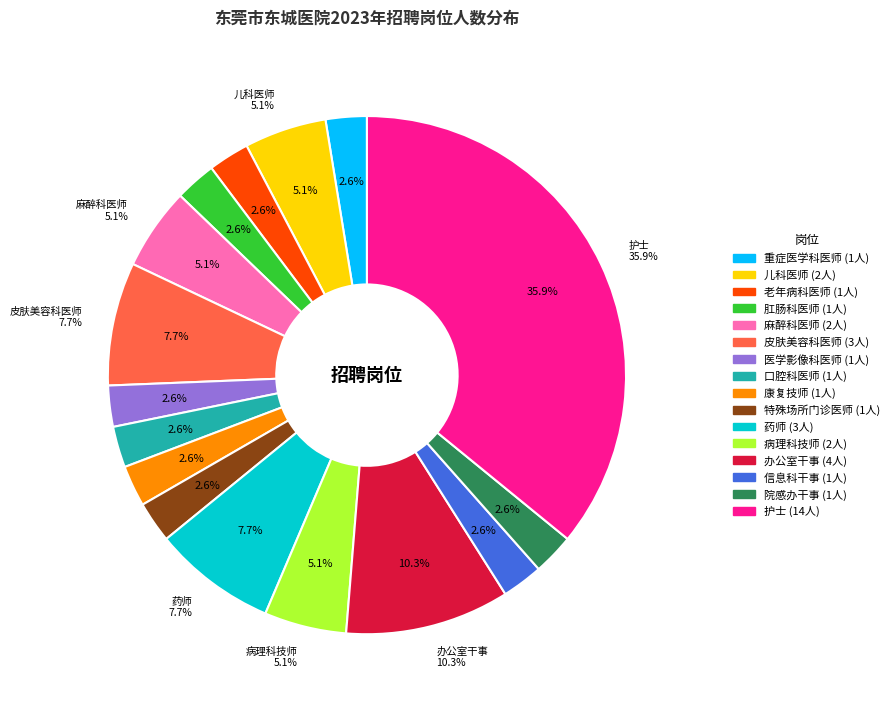

Is 皮肤美容科医师 the majority of the pie?

No